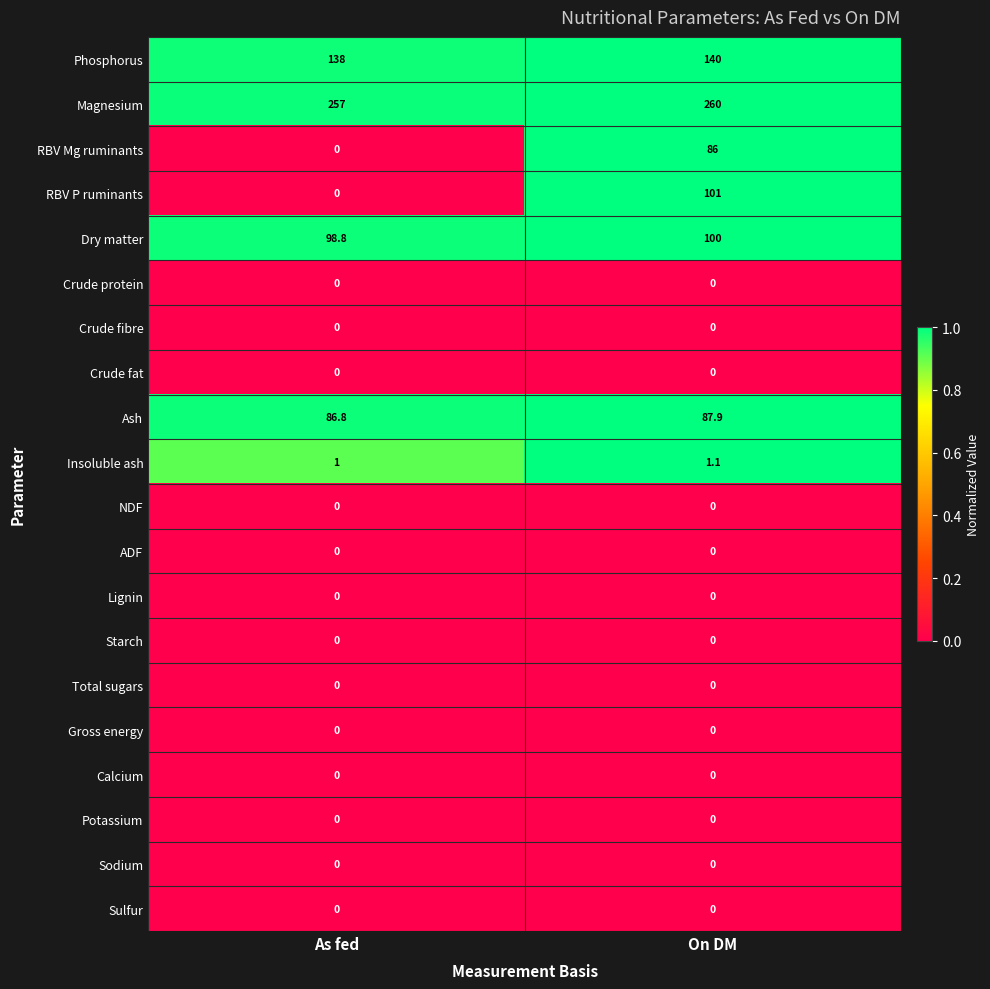

How many distinct data groups are displayed?

20